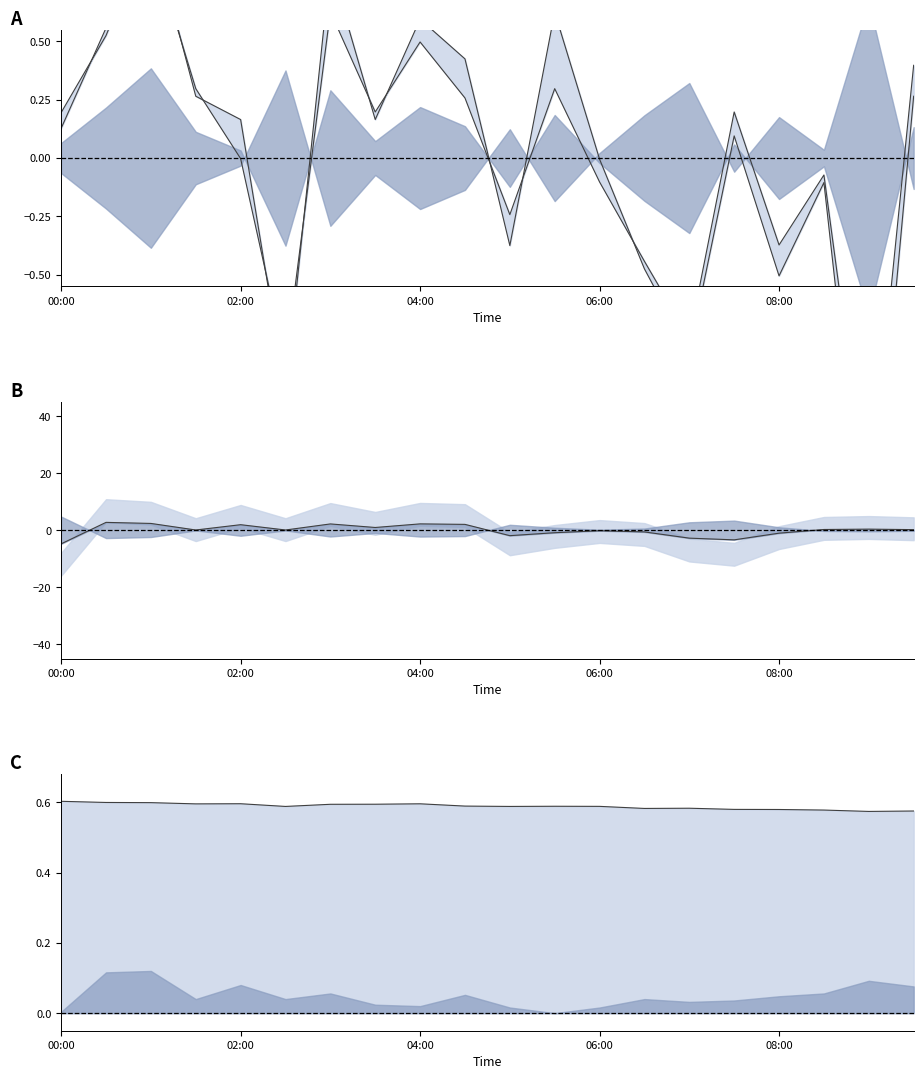

Does the chart have visible grid lines?

No